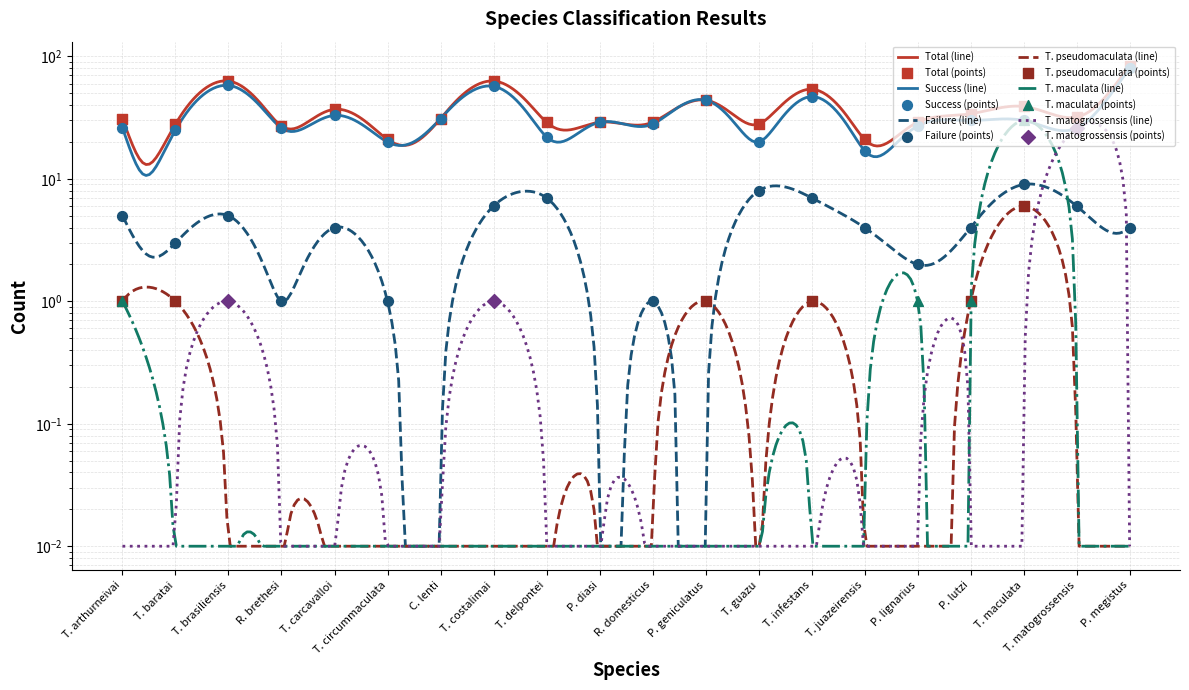

Which series contains the lowest Y value?

Failure